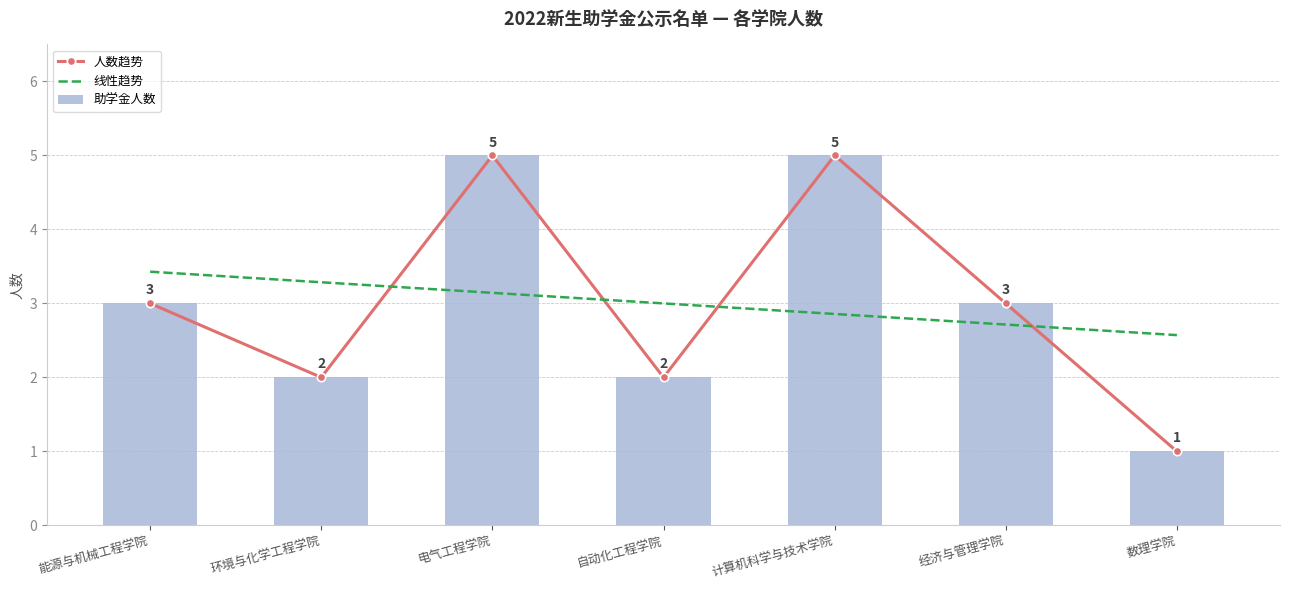

What is the label of the 1st bar from the left?

能源与机械工程学院